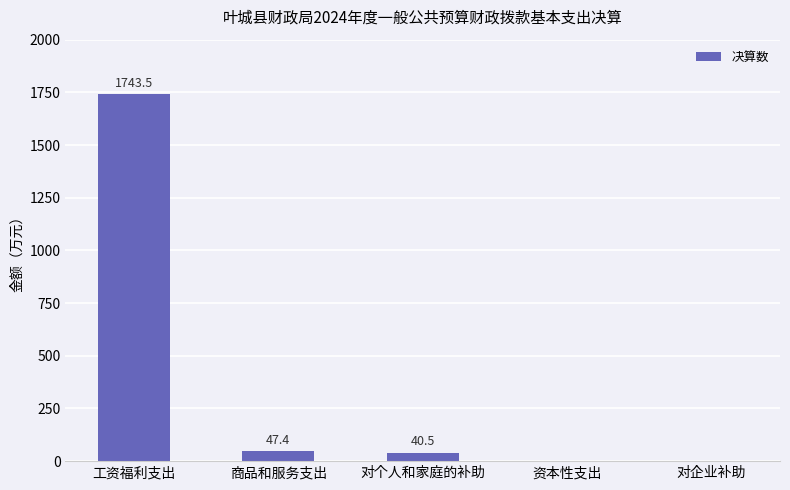

Reading left to right, list all the values displayed in this chart.

1743.5	47.4	40.5	0.0	0.0